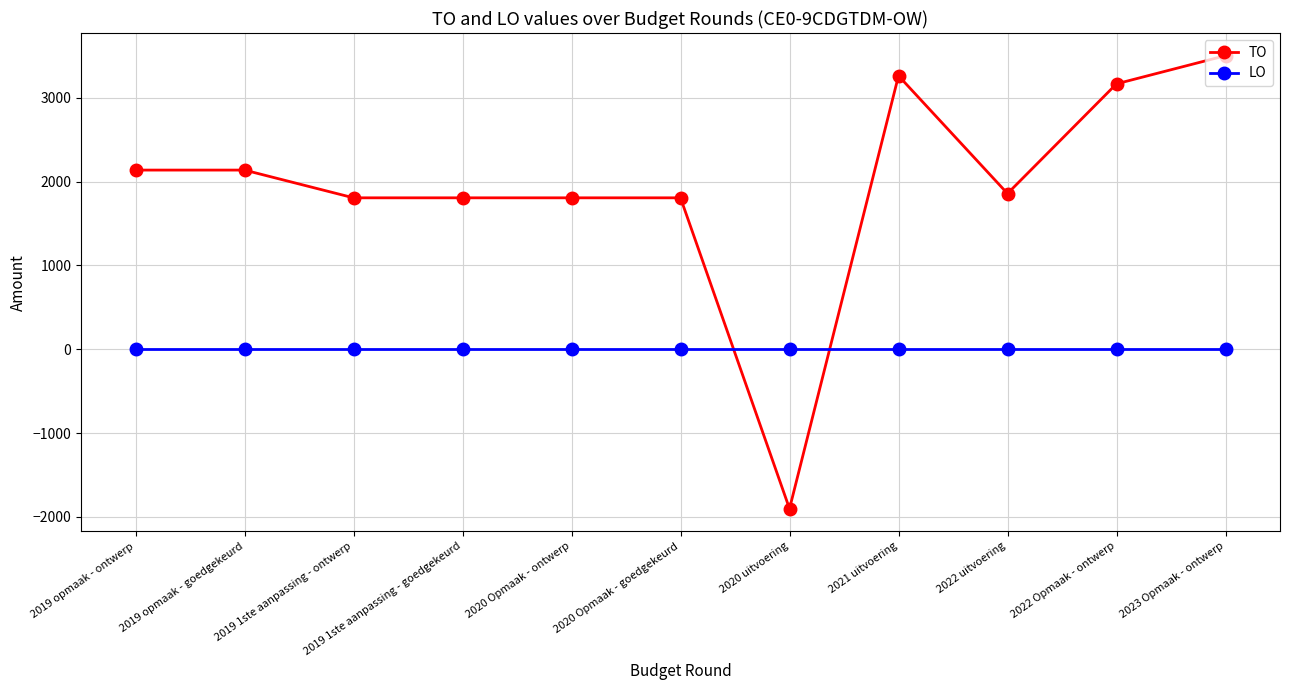

After their last crossing, which series has the higher values: LO or TO?

TO